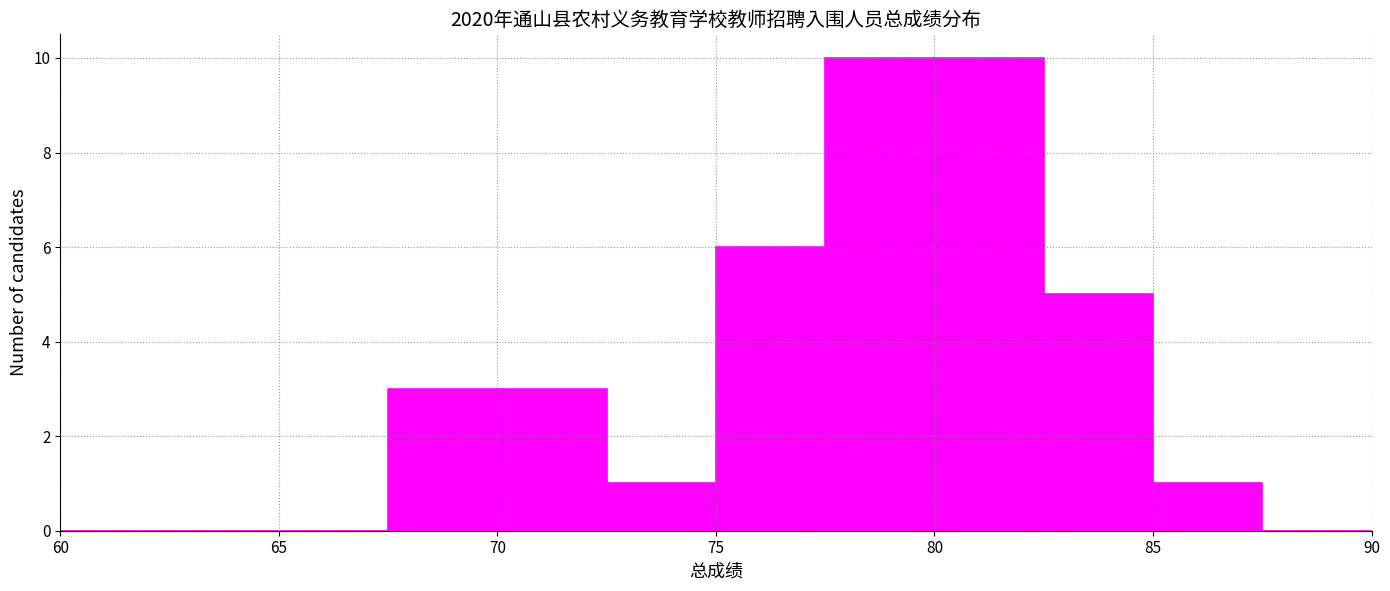

Reading left to right, list every bar in this chart as the range it spans on the x-axis followed by its height. The values are not printed on the chart, so give them approximately, as read against the axis.

60.0 to 62.5: 0
62.5 to 65.0: 0
65.0 to 67.5: 0
67.5 to 70.0: 3
70.0 to 72.5: 3
72.5 to 75.0: 1
75.0 to 77.5: 6
77.5 to 80.0: 10
80.0 to 82.5: 10
82.5 to 85.0: 5
85.0 to 87.5: 1
87.5 to 90.0: 0